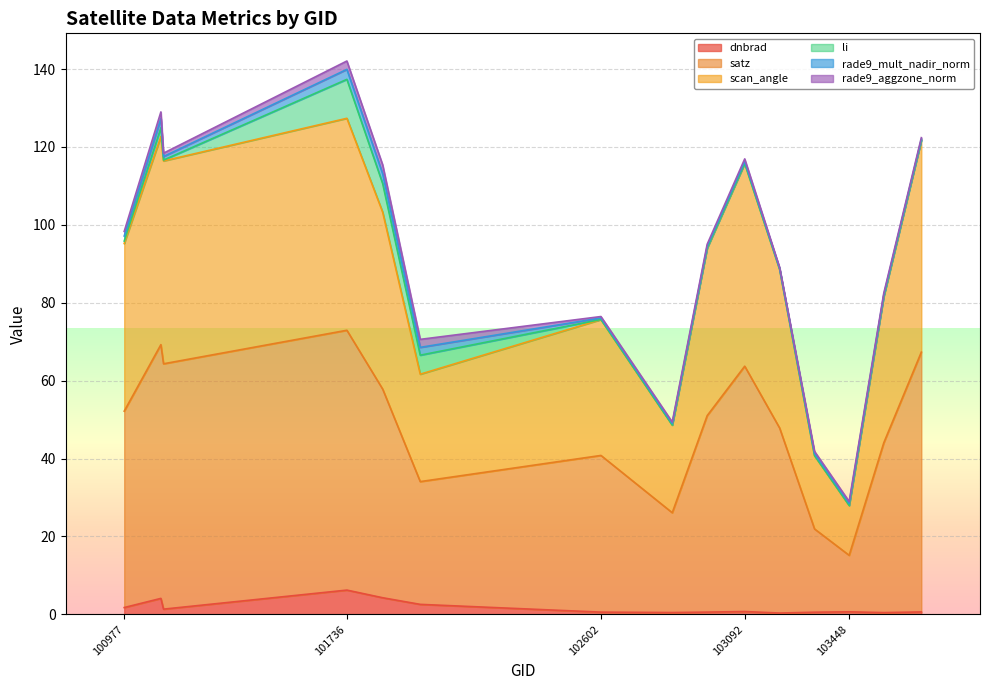

Does the chart display data point markers on the line(s)?

No